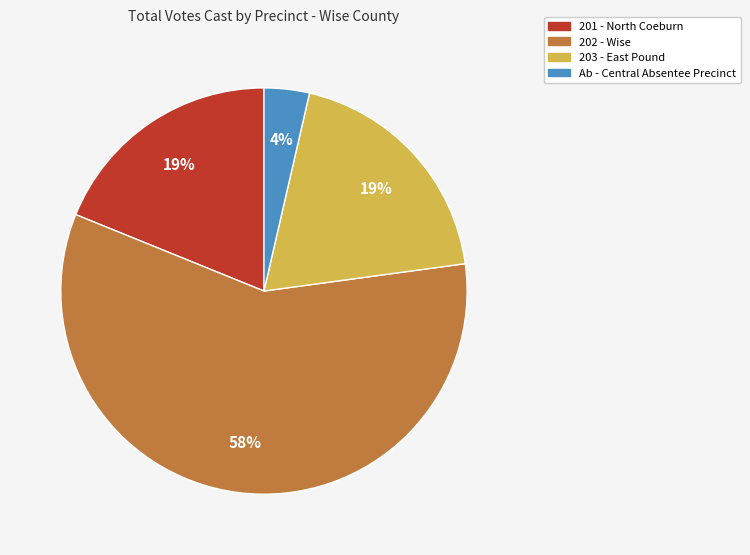

Do 201 - North Coeburn and 202 - Wise together represent more than half of the pie?

Yes